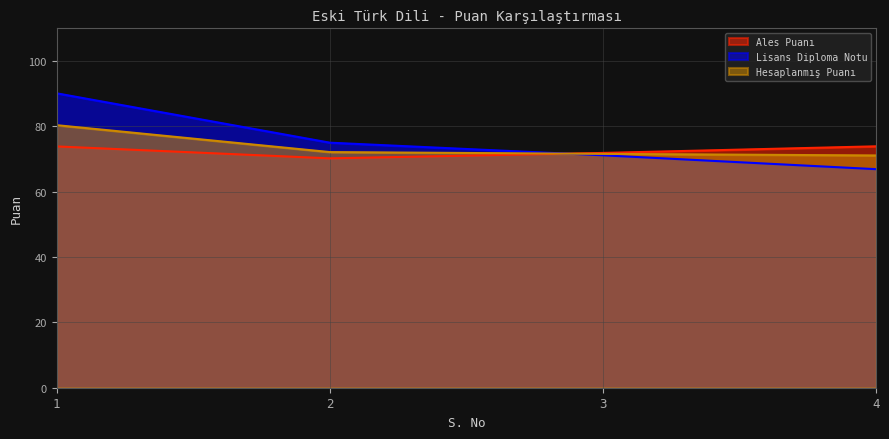

The Hesaplanmış Puanı series shows 14.9 at 3. True or false?

False